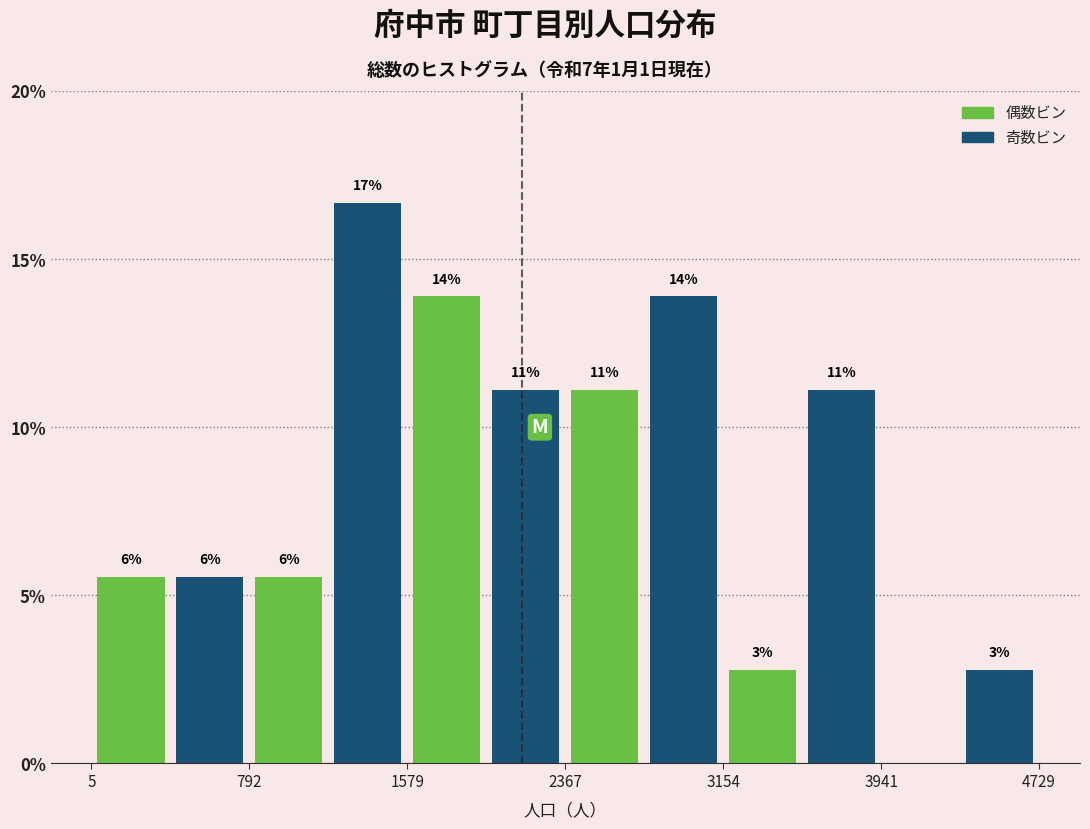

Read against the x-axis, roughly where is the centre of the tallest bar?

1400